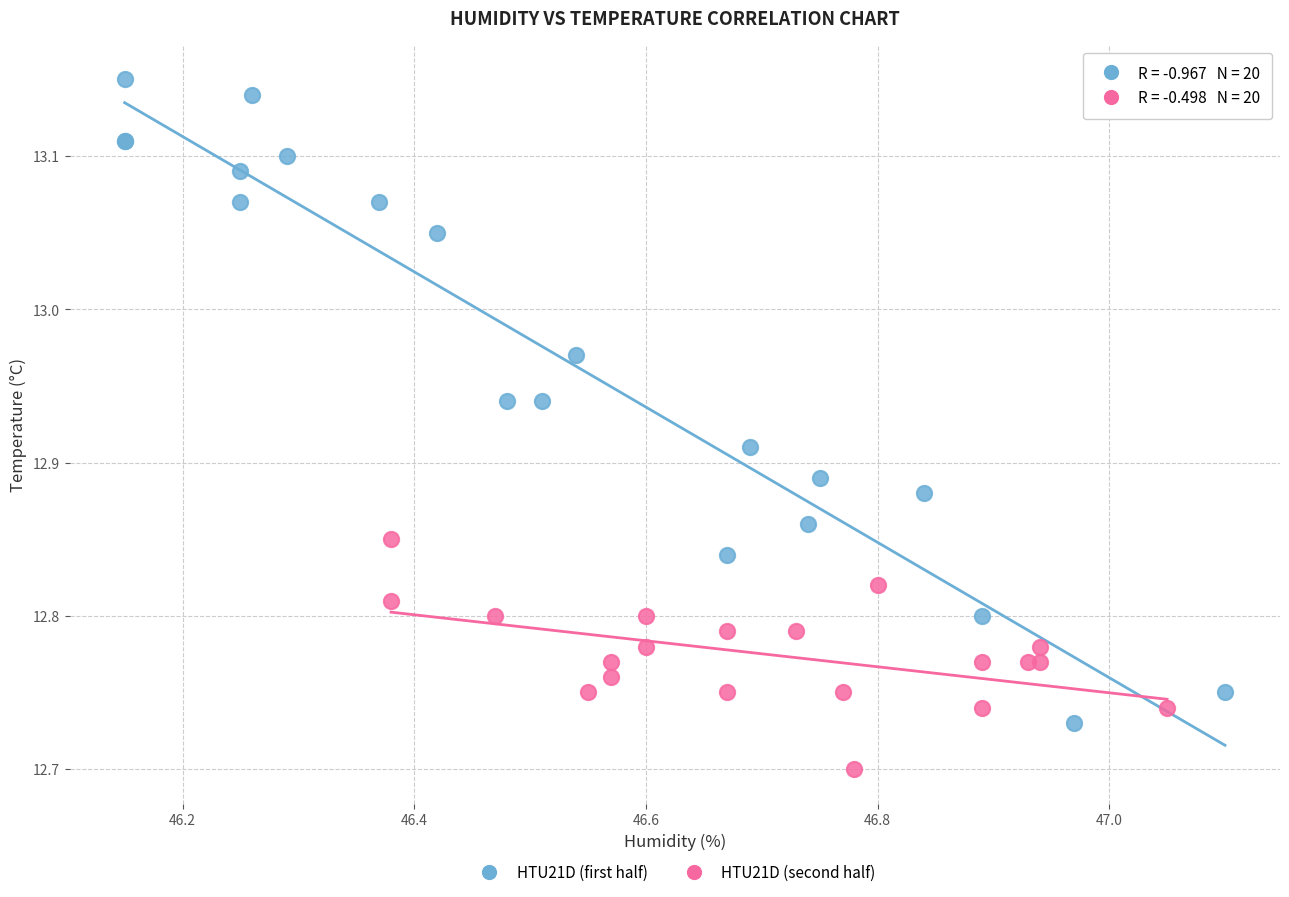

Which series reaches the maximum Y coordinate?

HTU21D (first half)